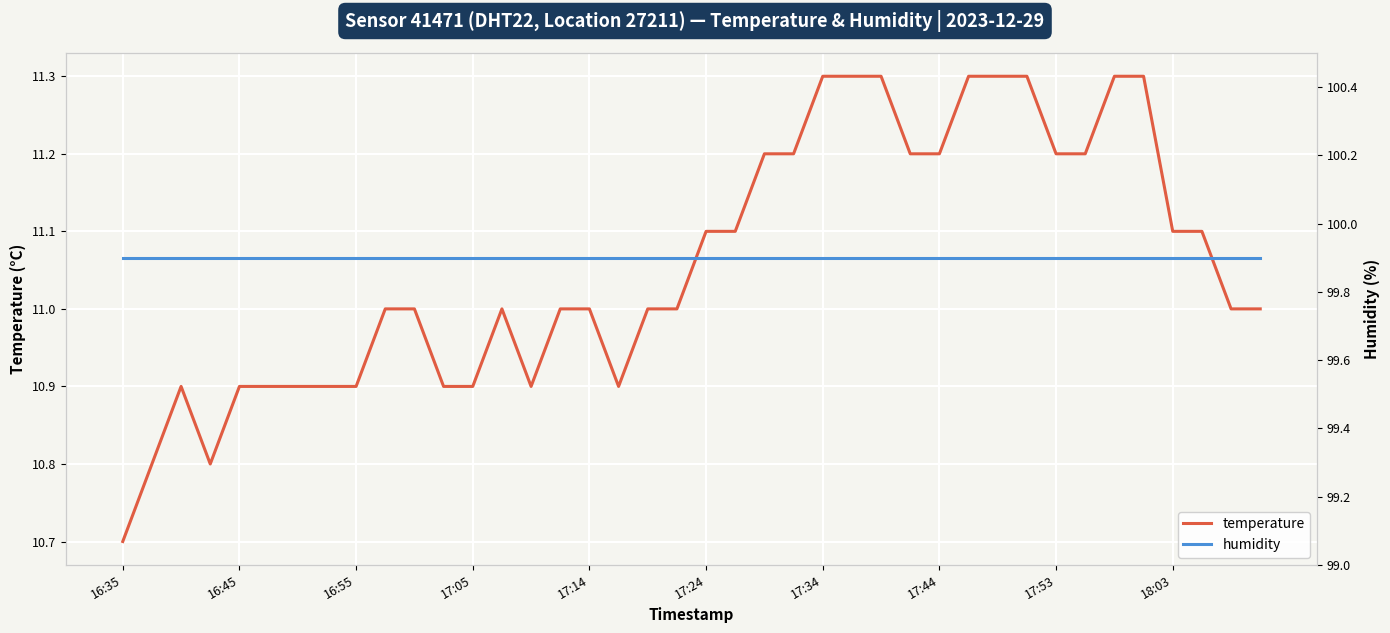

Rank the series by their average value, from lowest to highest.

temperature, humidity